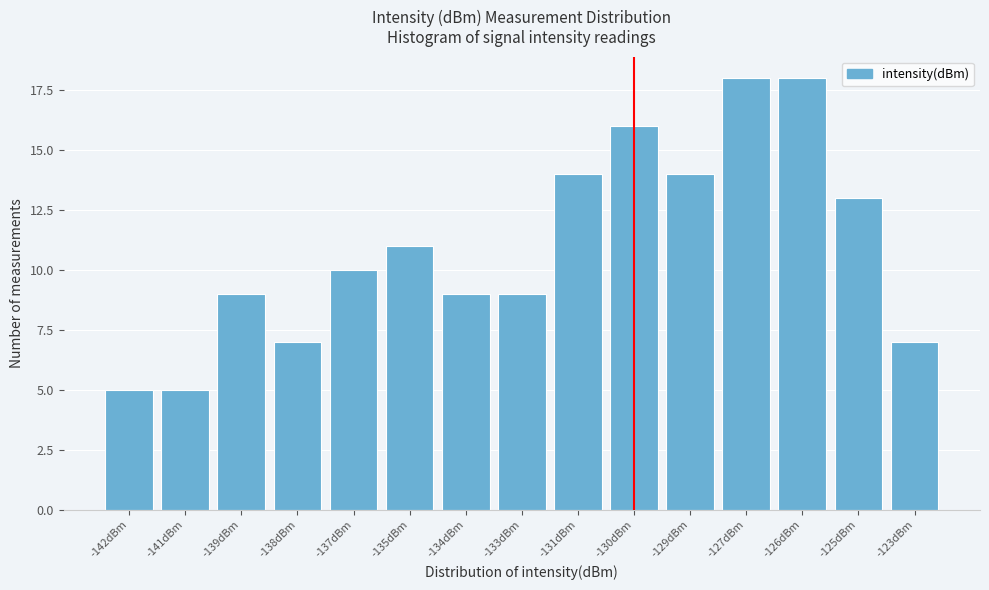

Reading right to left, what are all the values shown in this chart?

-123dBm=7	-125dBm=13	-126dBm=18	-127dBm=18	-129dBm=14	-130dBm=16	-131dBm=14	-133dBm=9	-134dBm=9	-135dBm=11	-137dBm=10	-138dBm=7	-139dBm=9	-141dBm=5	-142dBm=5